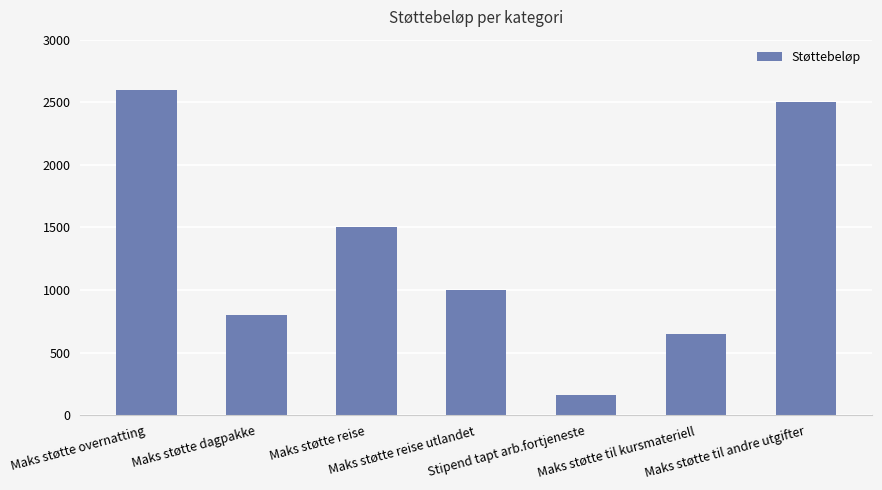

Rank the categories by value from highest to lowest.

Maks støtte overnatting, Maks støtte til andre utgifter, Maks støtte reise, Maks støtte reise utlandet, Maks støtte dagpakke, Maks støtte til kursmateriell, Stipend tapt arb.fortjeneste